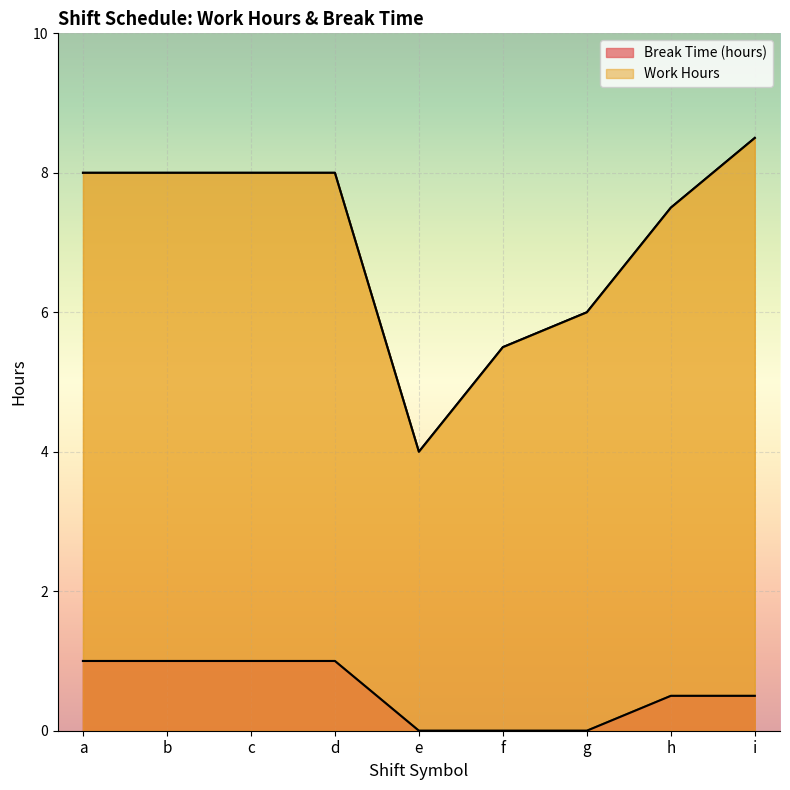

What is the value of the Work Hours point at the 8th from the left?

7.5